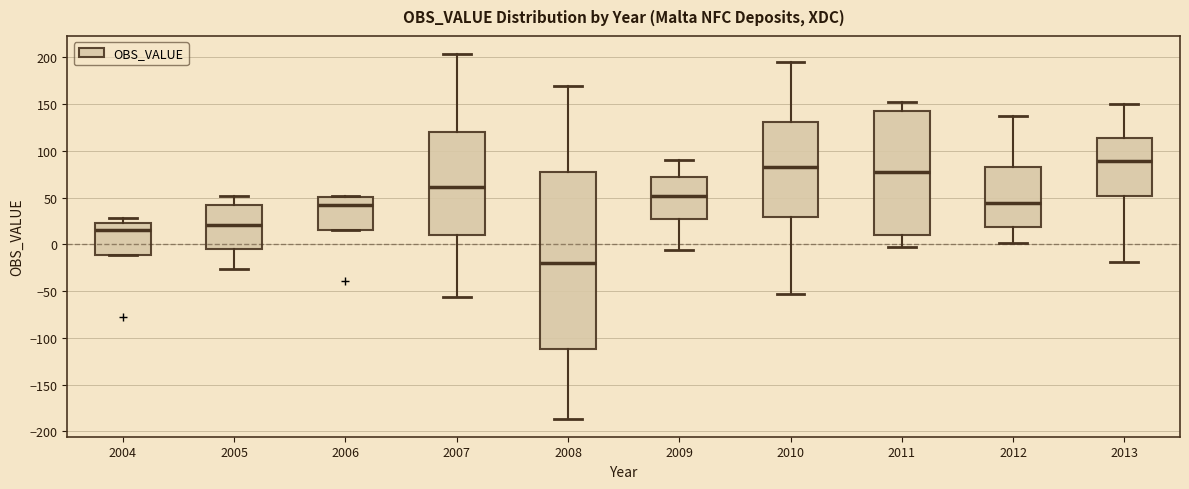

Where does the lower whisker of the box at x = 2011 end on the y-axis? The values are not printed on the chart, so give them approximately, as read against the axis.

-5